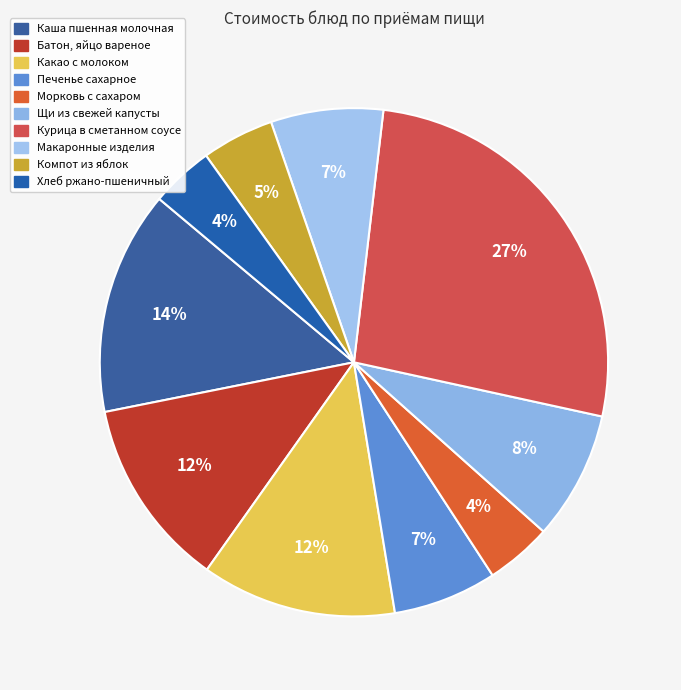

To the nearest percent, what is the average slice percentage?

10%